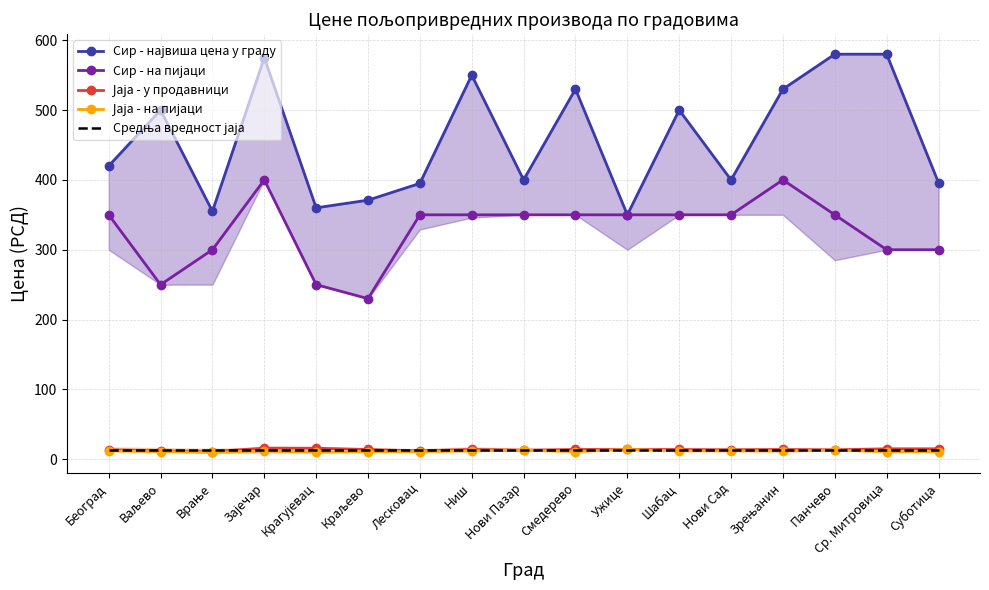

What is the value of the Средња вредност јаја point at the 14th from the left?

13.8